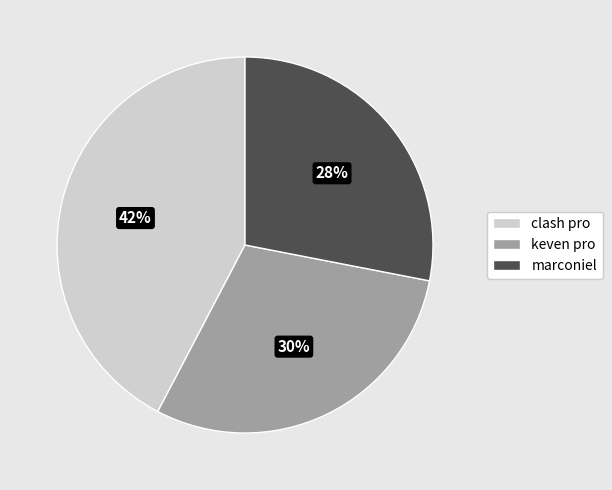

Count the number of slices in the pie.

3